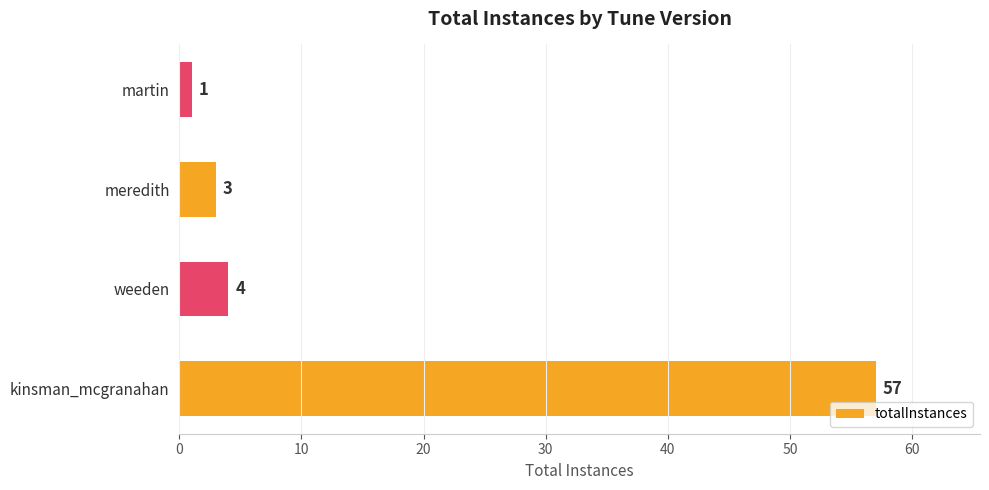

How many series are shown in this chart?

1